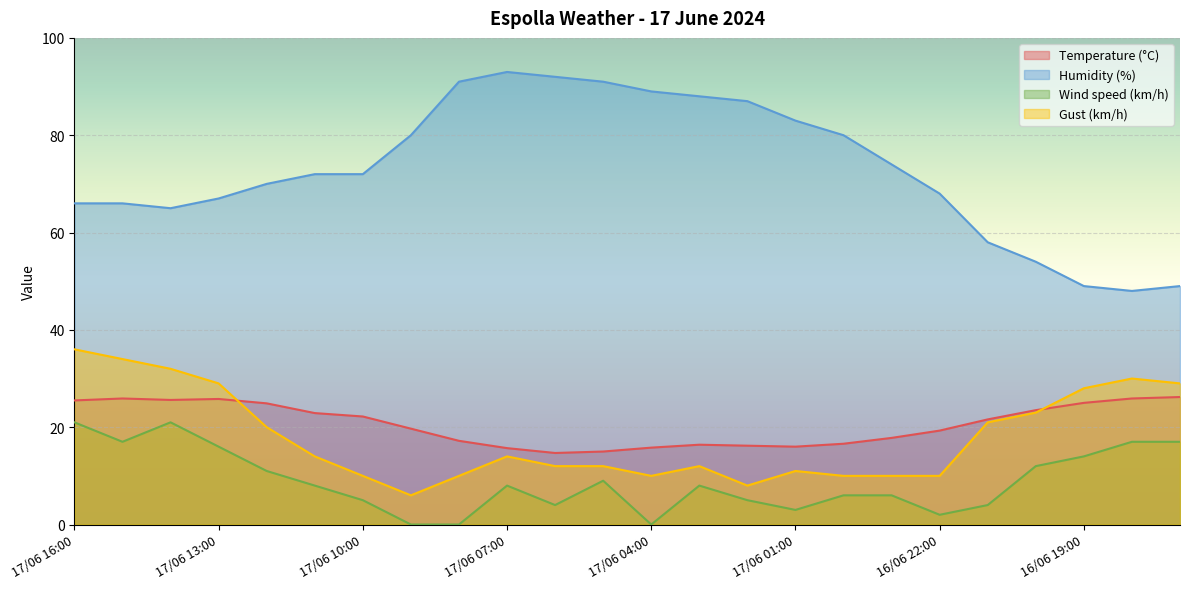

In Wind speed (km/h), how many points are higher than both neighbors (excluding endpoints)?

4